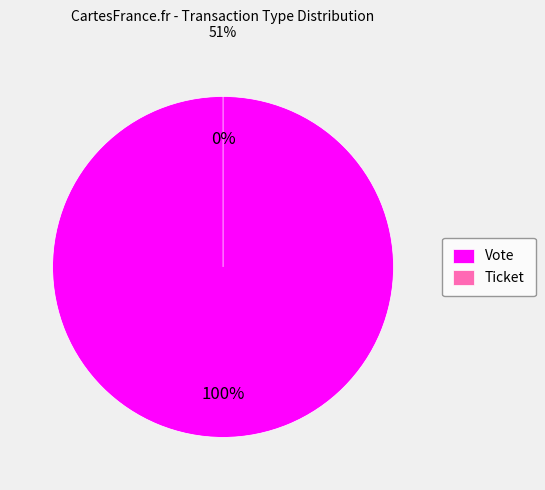

What is the change in value from Vote to Ticket?

-1